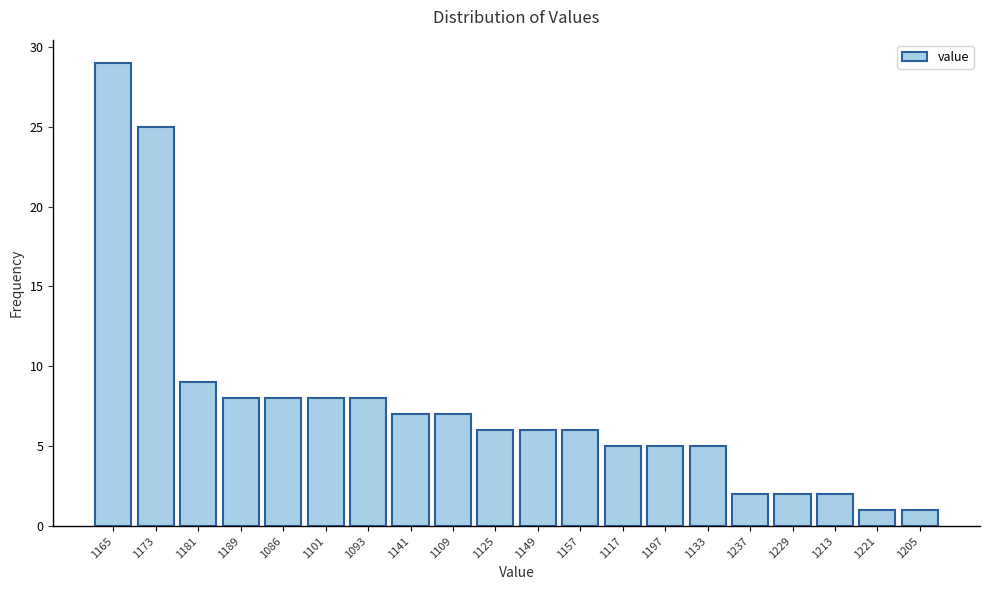

Reading left to right, what are all the values shown in this chart?

29	25	9	8	8	8	8	7	7	6	6	6	5	5	5	2	2	2	1	1